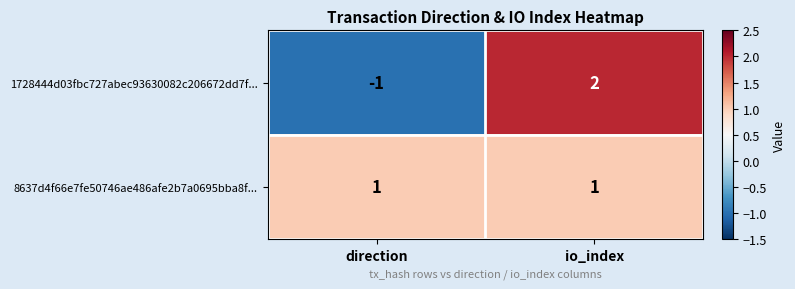

Reading left to right, extract all data points from this chart.

1728444d03fbc727abec93630082c206672dd7f...: direction=-1	io_index=2
8637d4f66e7fe50746ae486afe2b7a0695bba8f...: direction=1	io_index=1